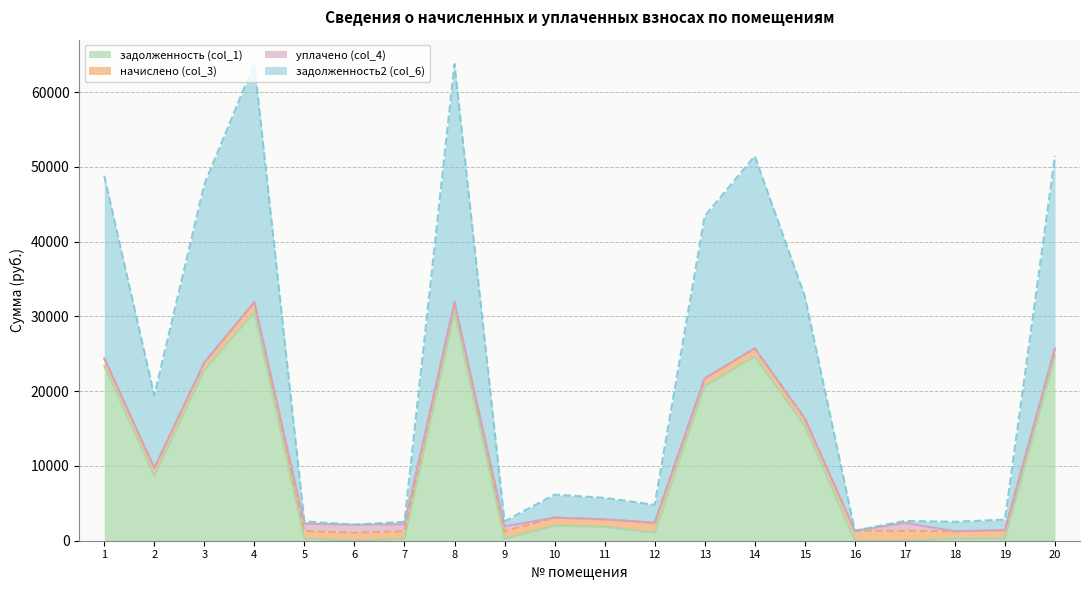

Does the chart display data point markers on the line(s)?

No